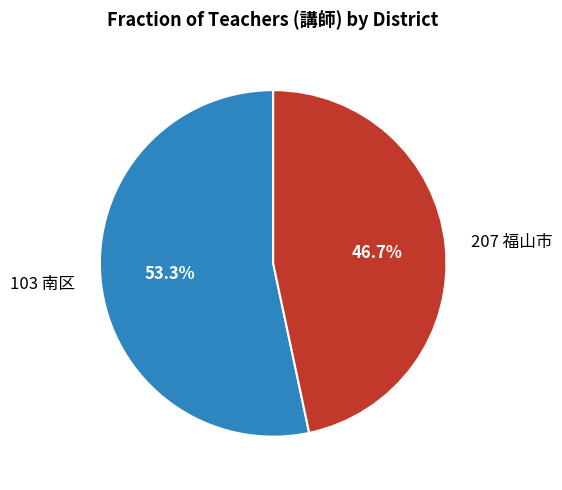

Count the number of slices in the pie.

2